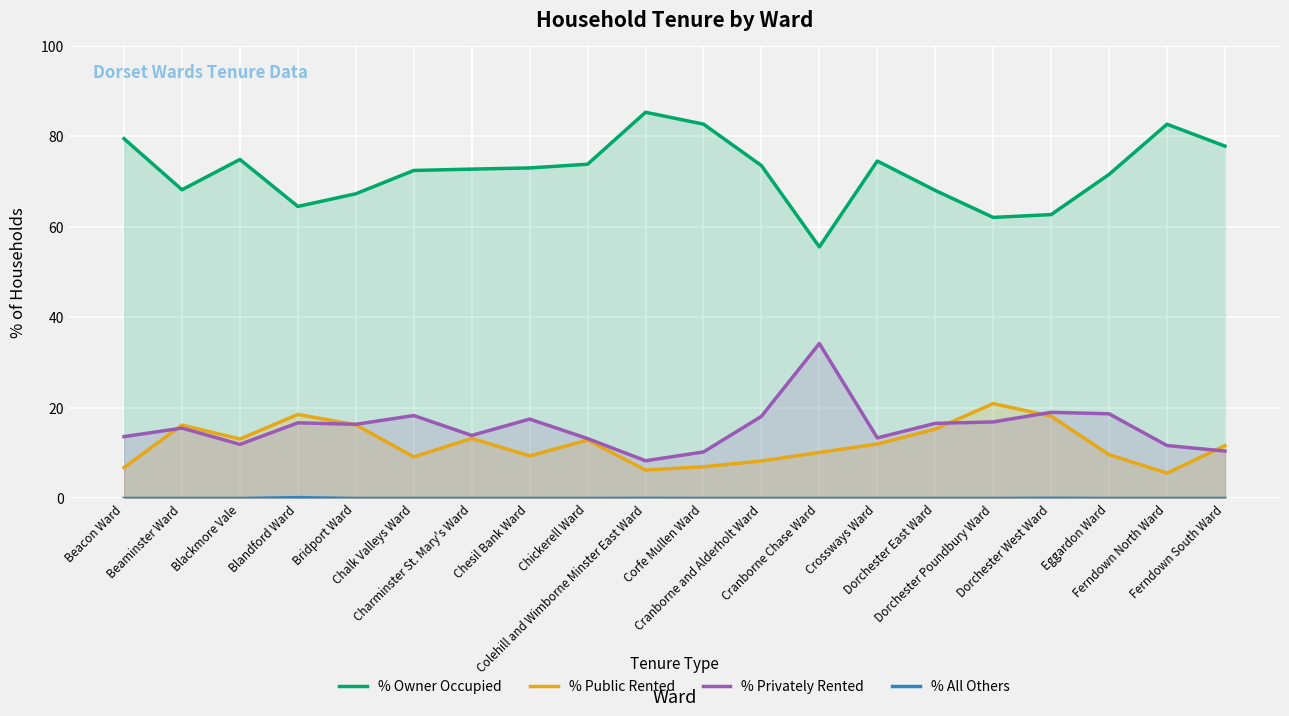

List the labels in order of % Public Rented value, largest first.

Dorchester Poundbury Ward, Blandford Ward, Dorchester West Ward, Bridport Ward, Beaminster Ward, Dorchester East Ward, Charminster St. Mary's Ward, Blackmore Vale, Chickerell Ward, Crossways Ward, Ferndown South Ward, Cranborne Chase Ward, Eggardon Ward, Chesil Bank Ward, Chalk Valleys Ward, Cranborne and Alderholt Ward, Corfe Mullen Ward, Beacon Ward, Colehill and Wimborne Minster East Ward, Ferndown North Ward